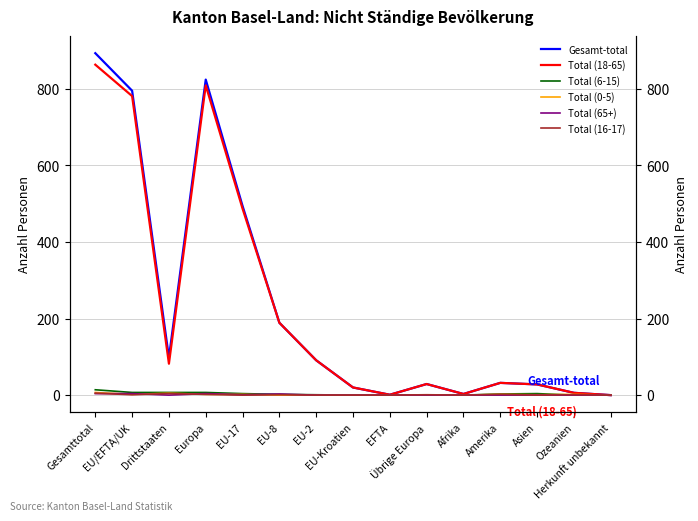

At which label is Total (65+) closest to 2?

EU-17